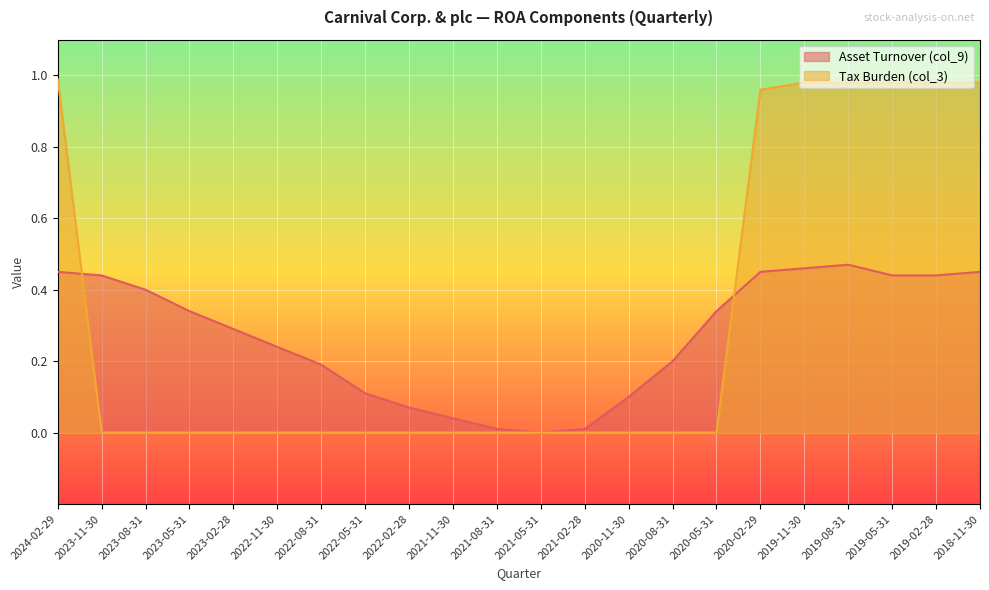

Between 2023-11-30 and 2019-11-30, which is larger?

2019-11-30